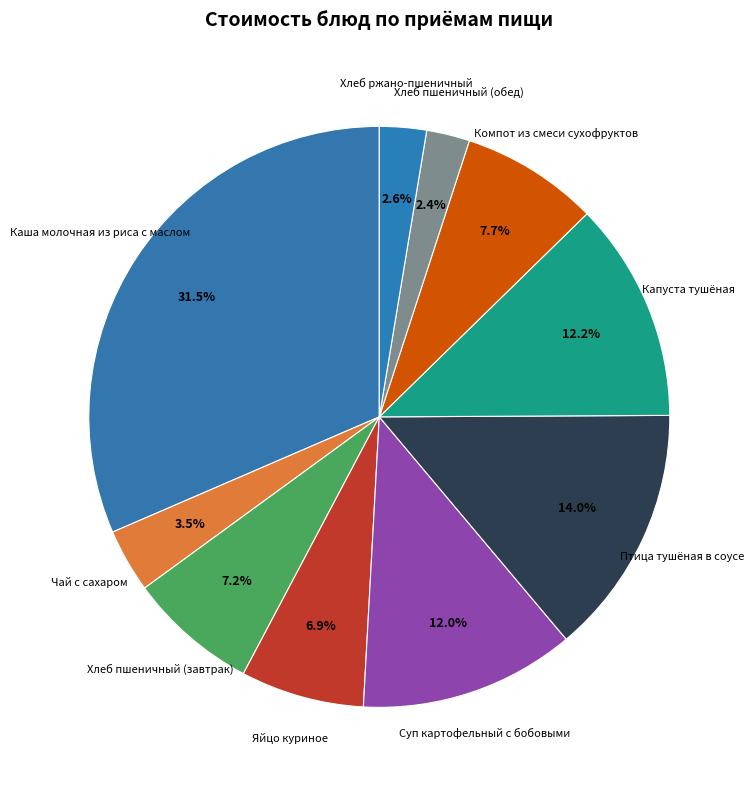

What is the ratio of the value at Капуста тушёная to the value at Птица тушёная в соусе?

0.9